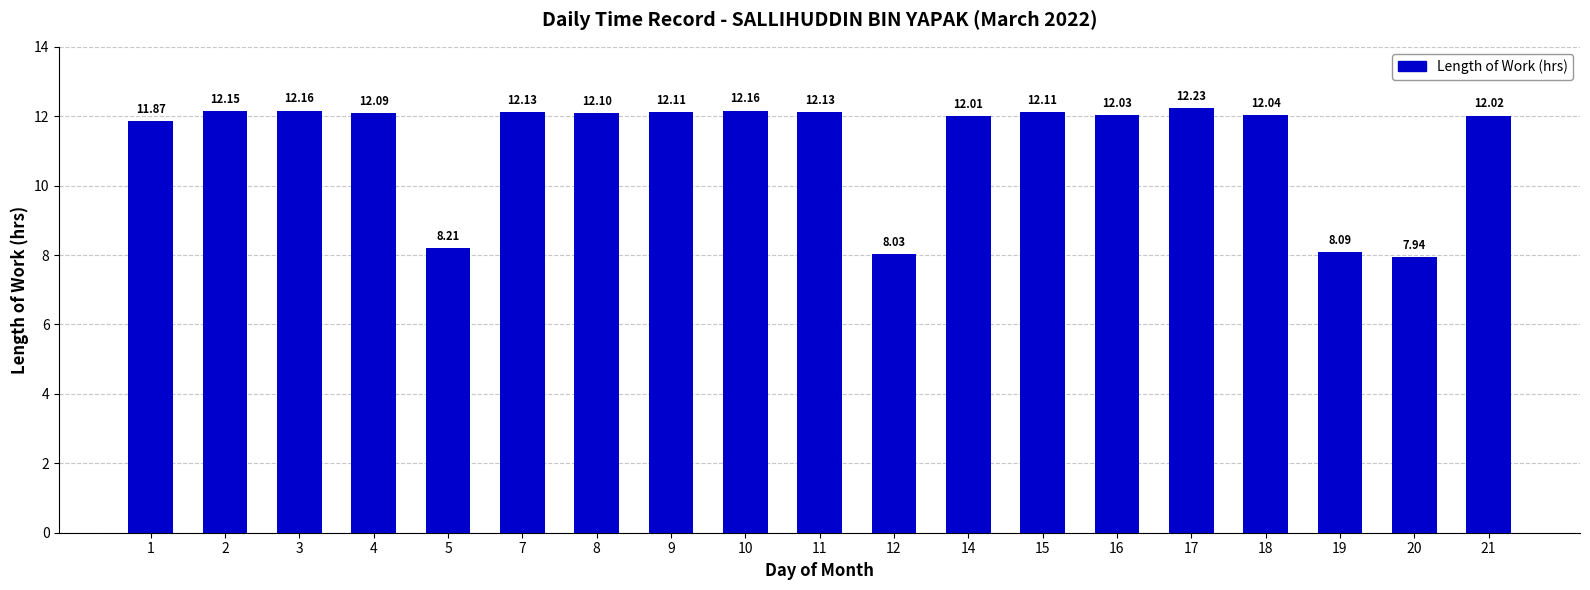

How many bars are there in total?

19